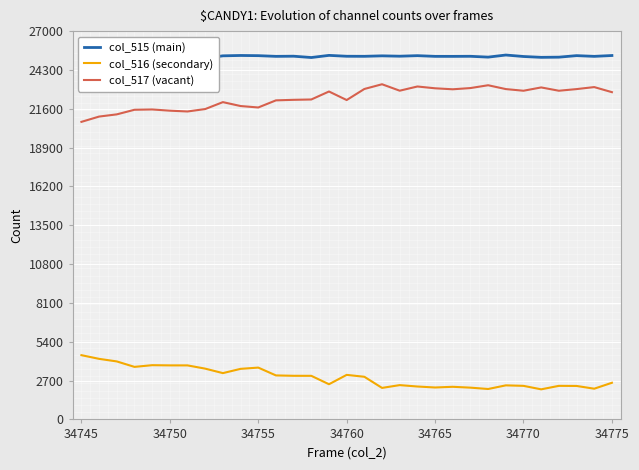

Rank the series by their maximum value, from highest to lowest.

col_515 (main), col_517 (vacant), col_516 (secondary)